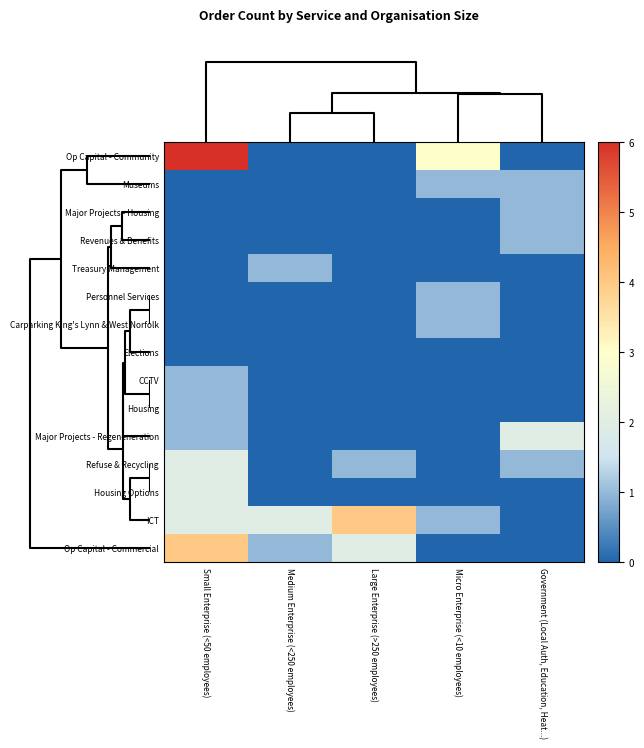

What is the maximum value shown in the chart?

6